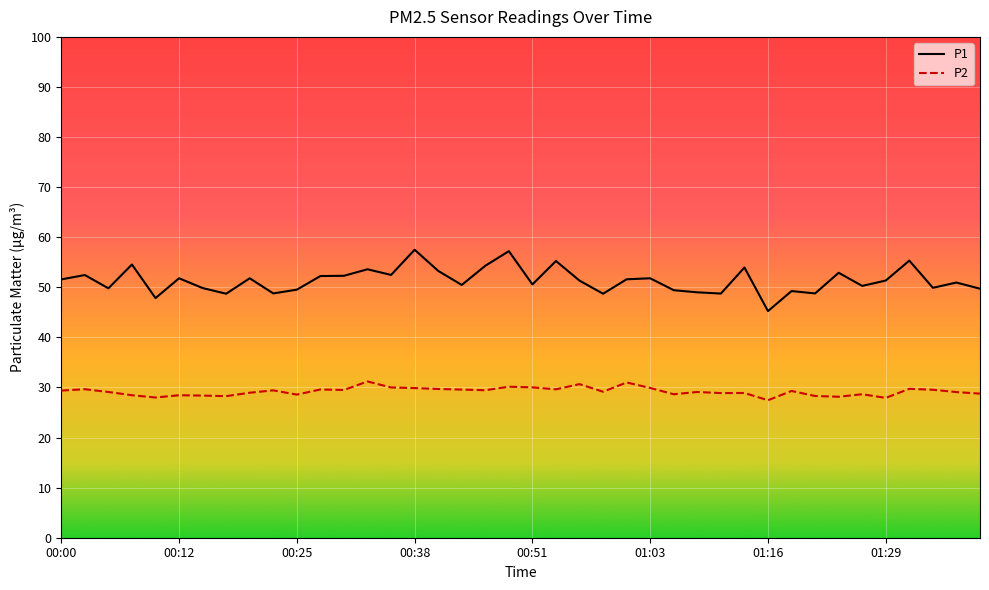

What is the maximum value shown in the chart?

57.5